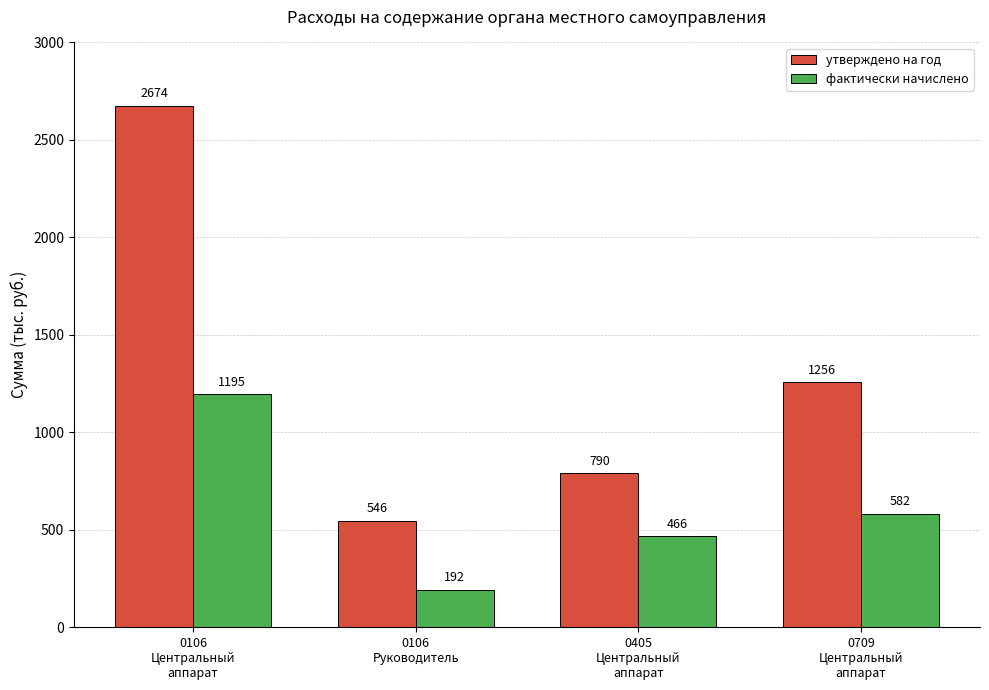

How many data points in утверждено на год are less than 1256?

2